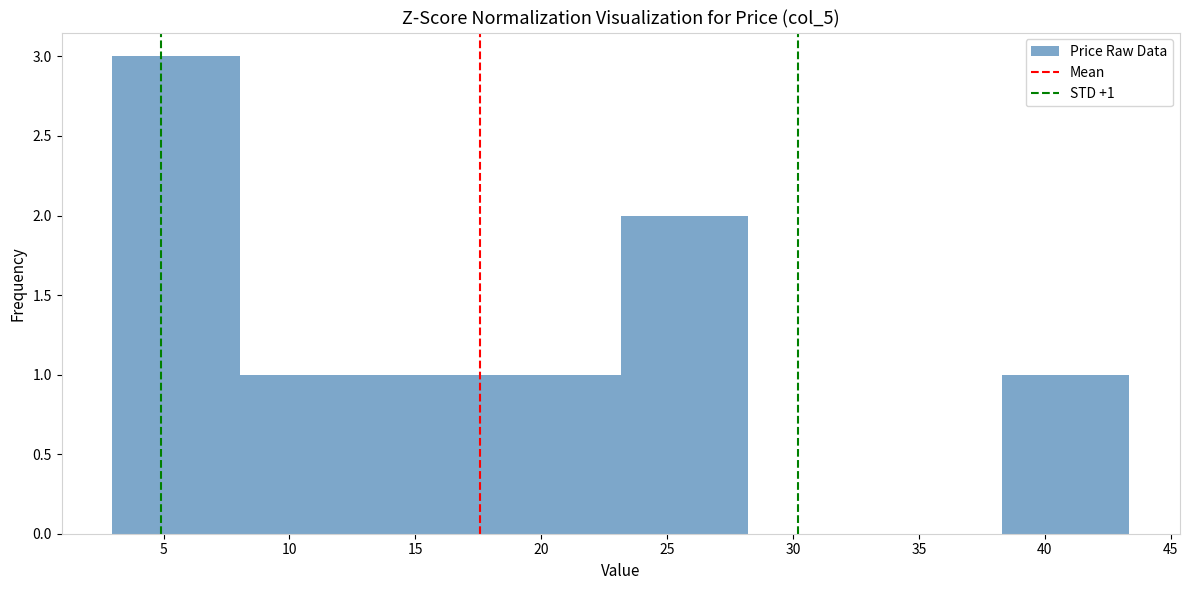

Over which range of the x-axis is the bar tallest?

3.0 to 8.0